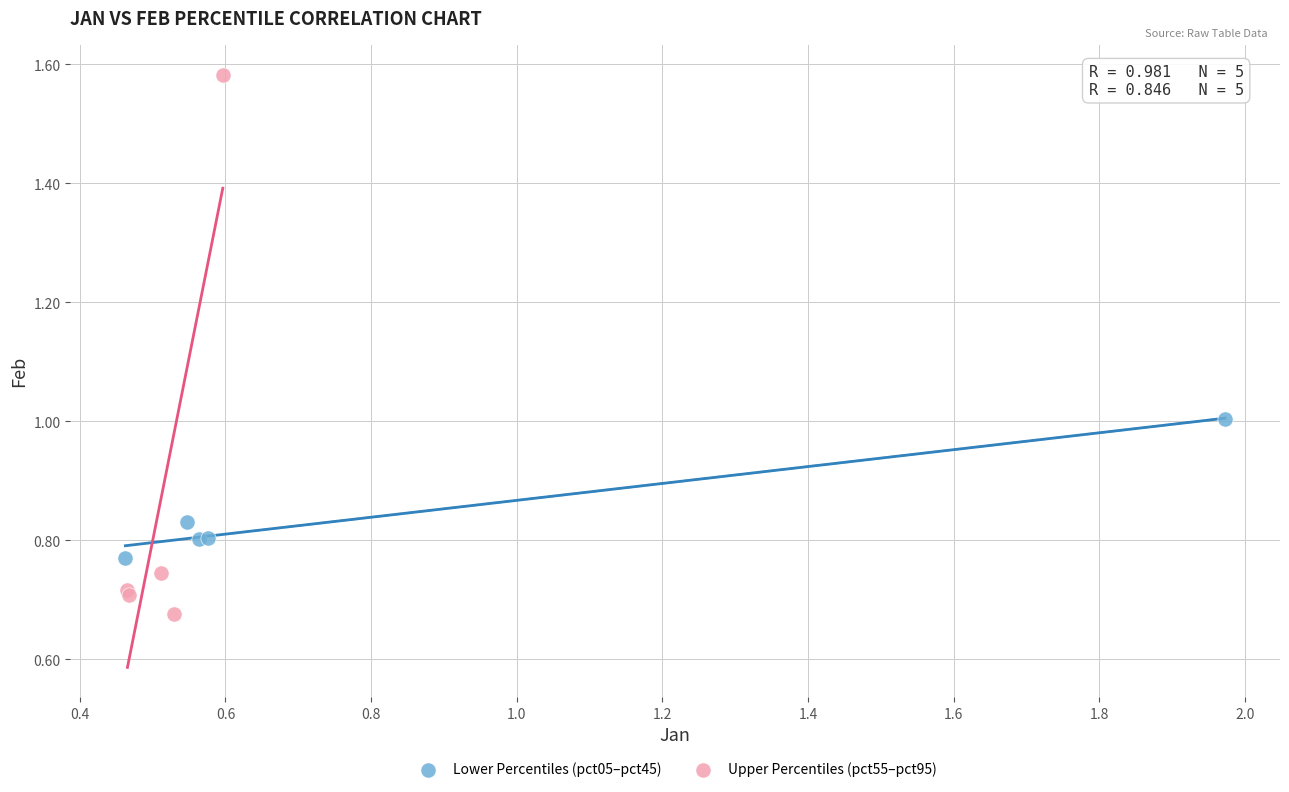

Which series contains the lowest Y value?

Upper Percentiles (pct55–pct95)